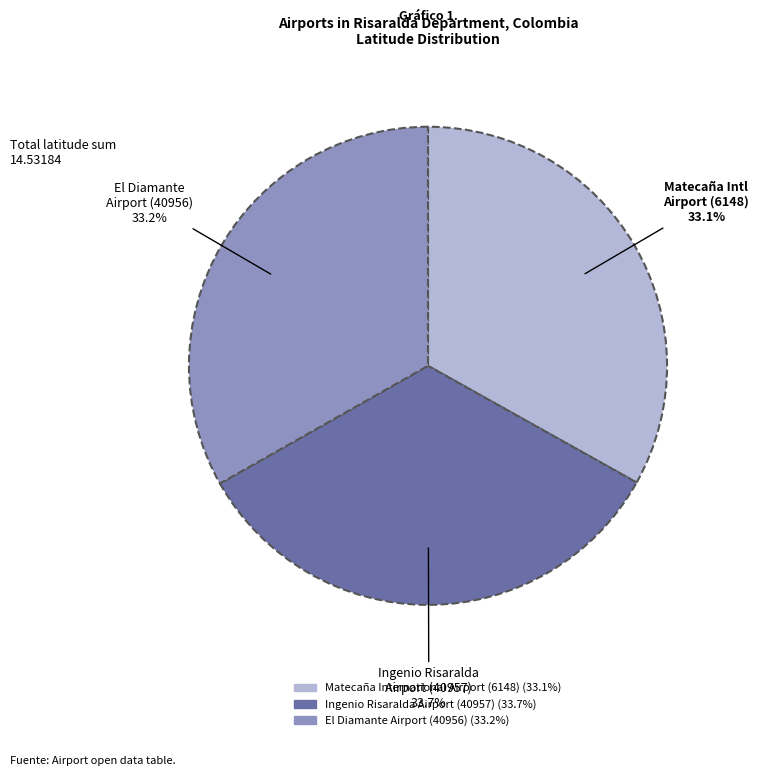

To the nearest percent, what portion does El Diamante Airport (40956) represent?

33%